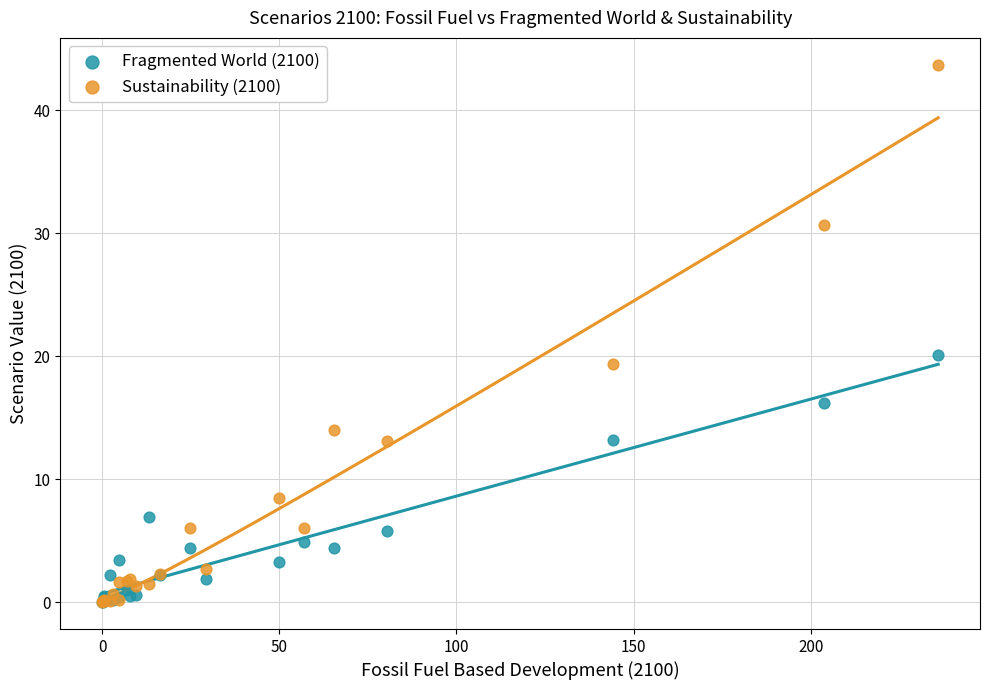

In the Sustainability (2100) series, what Y value is closest to 21?

19.4